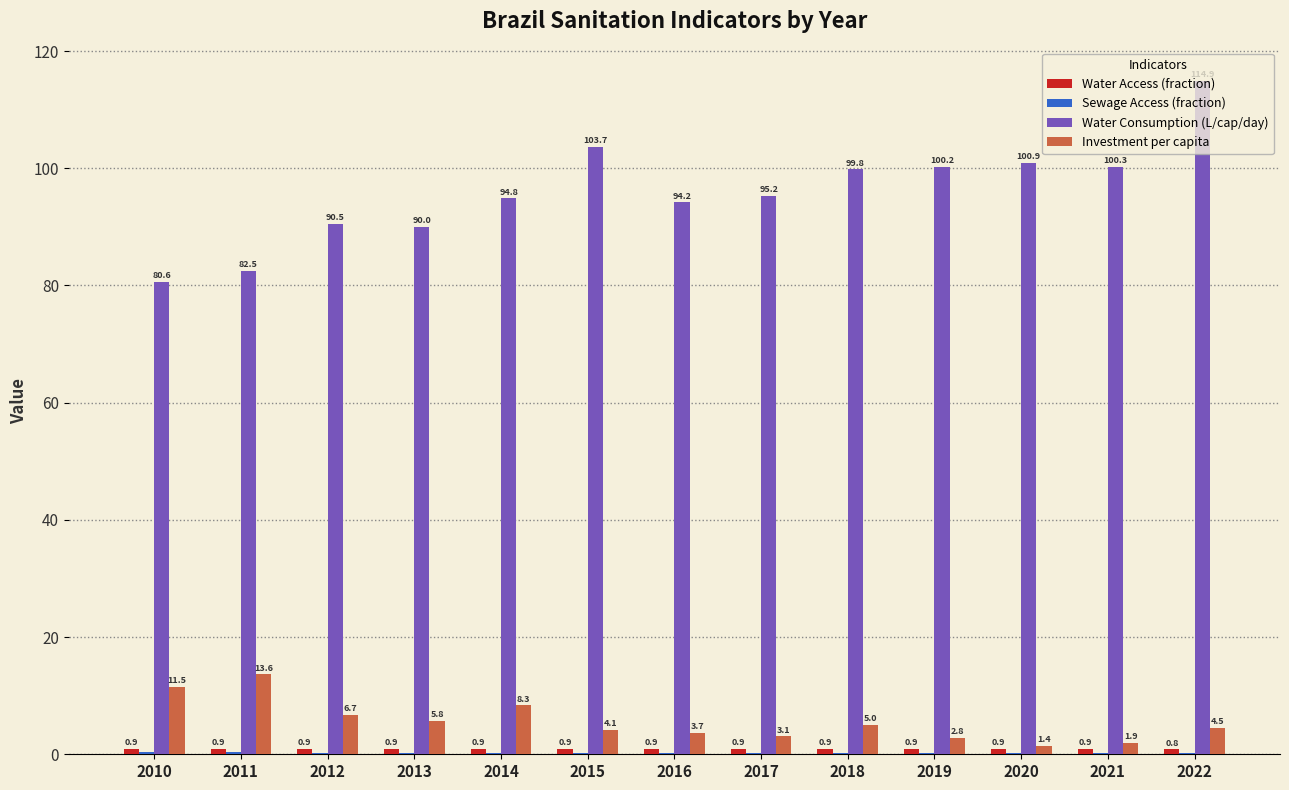

What is the total value across all series at 2015?

108.9